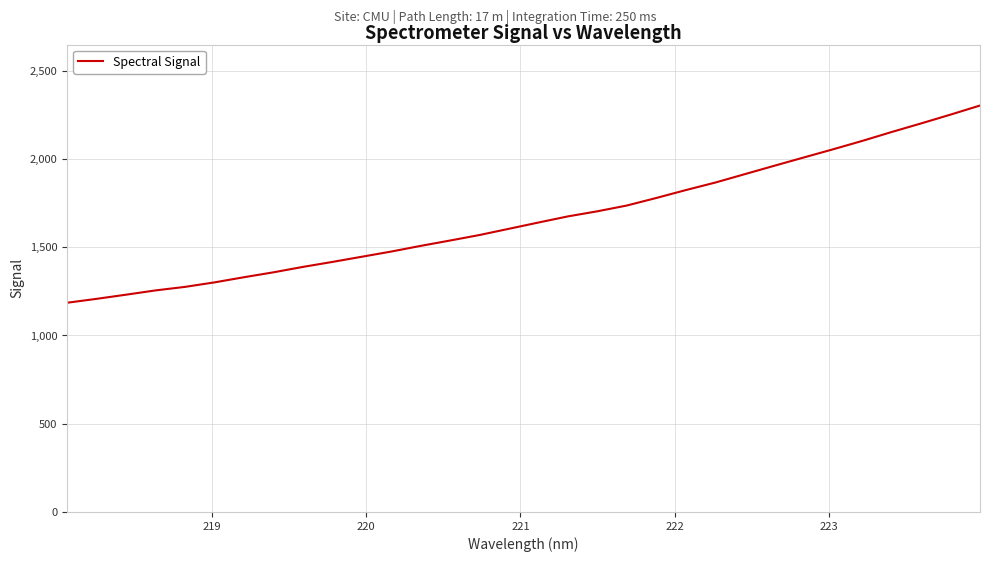

What is the smallest value displayed?

1185.4